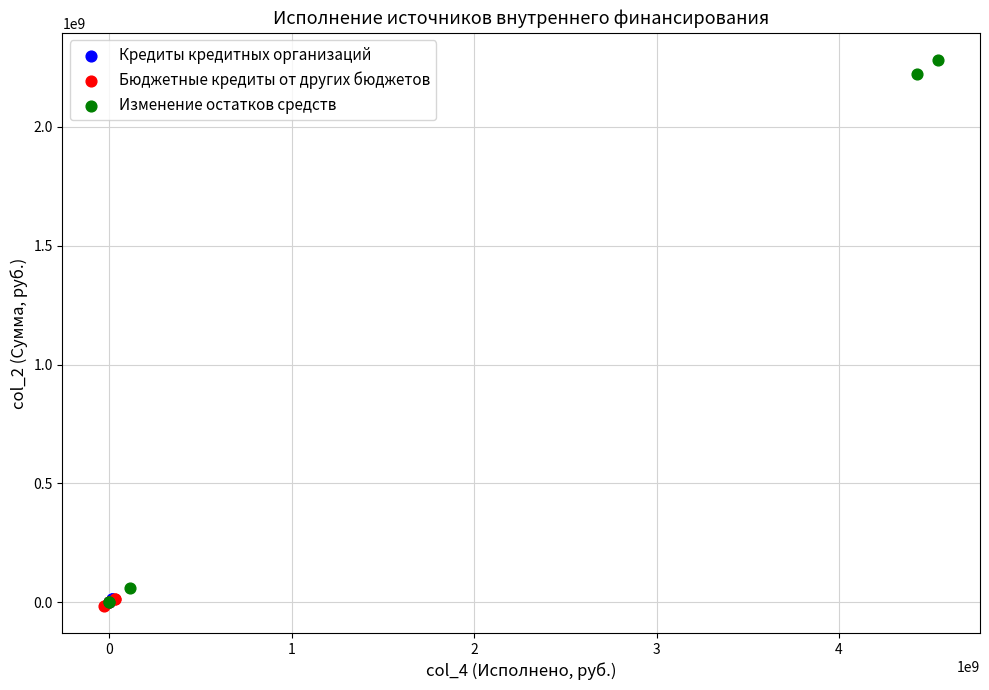

Which series has the widest spread of Y values?

Изменение остатков средств